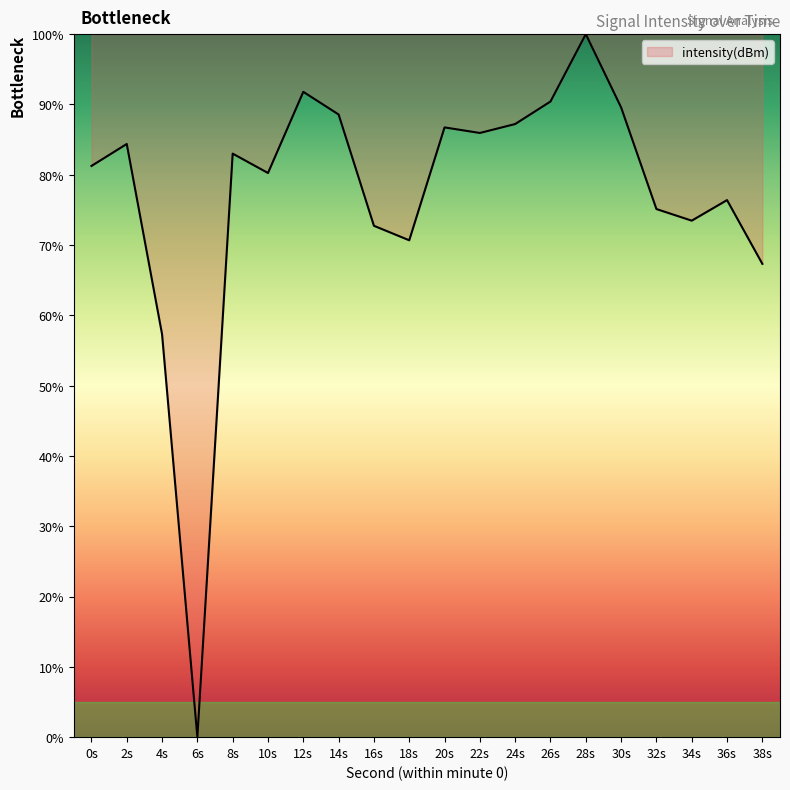

Which label corresponds to the smallest value in the chart?

6s